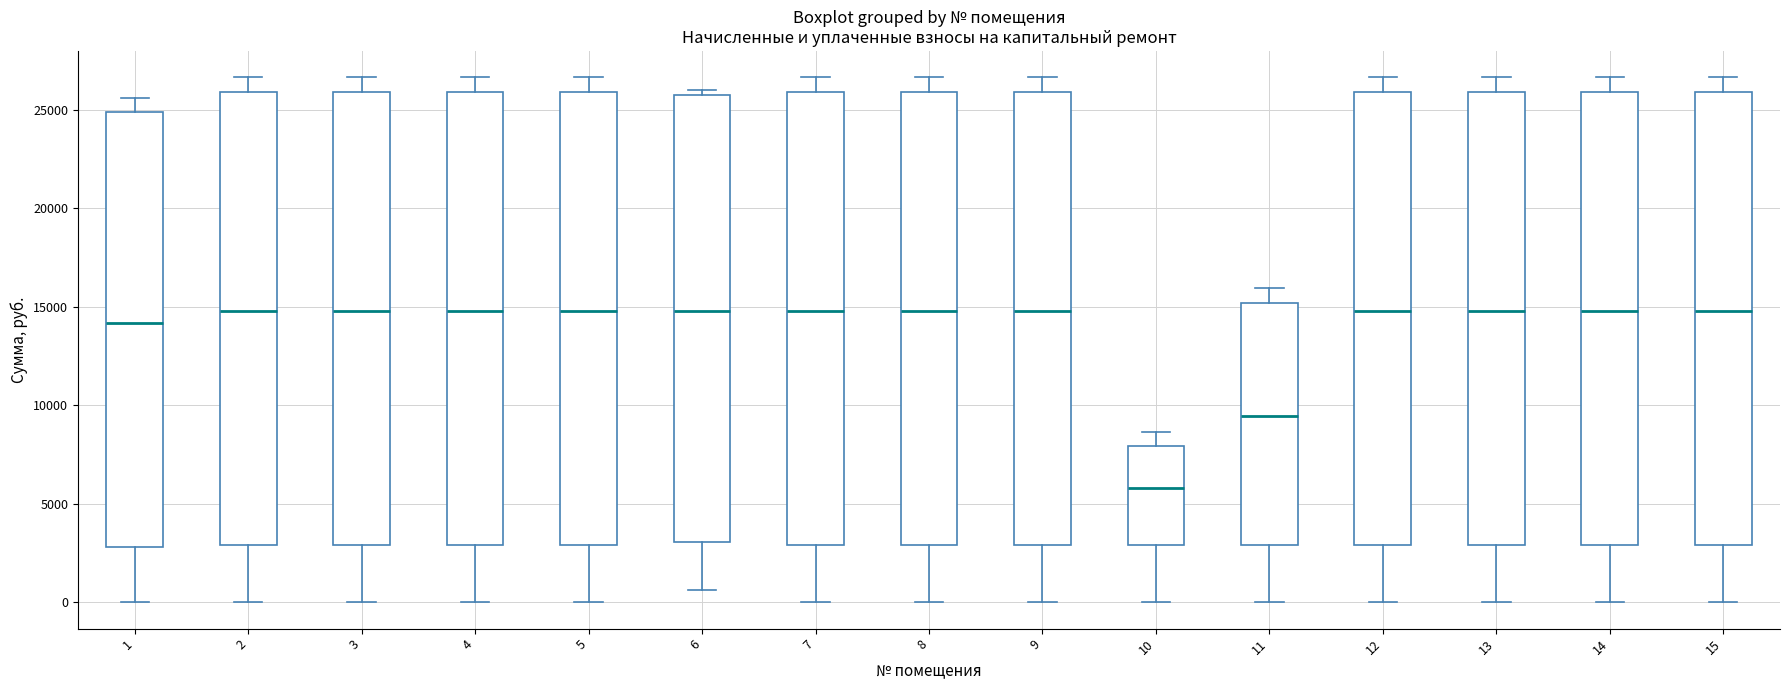

Reading left to right, read every box against the y-axis: the position of its median line, the range the box covers, and the ends of its whiskers. The values are not printed on the chart, so give them approximately, as read against the axis.

1: median 14000, box 3000 to 25000, whiskers 0 to 25500
2: median 15000, box 3000 to 26000, whiskers 0 to 26500
3: median 15000, box 3000 to 26000, whiskers 0 to 26500
4: median 15000, box 3000 to 26000, whiskers 0 to 26500
5: median 15000, box 3000 to 26000, whiskers 0 to 26500
6: median 15000, box 3000 to 26000, whiskers 500 to 26000 (just above the box's upper edge)
7: median 15000, box 3000 to 26000, whiskers 0 to 26500
8: median 15000, box 3000 to 26000, whiskers 0 to 26500
9: median 15000, box 3000 to 26000, whiskers 0 to 26500
10: median 6000, box 3000 to 8000, whiskers 0 to 8500
11: median 9500, box 3000 to 15000, whiskers 0 to 16000
12: median 15000, box 3000 to 26000, whiskers 0 to 26500
13: median 15000, box 3000 to 26000, whiskers 0 to 26500
14: median 15000, box 3000 to 26000, whiskers 0 to 26500
15: median 15000, box 3000 to 26000, whiskers 0 to 26500